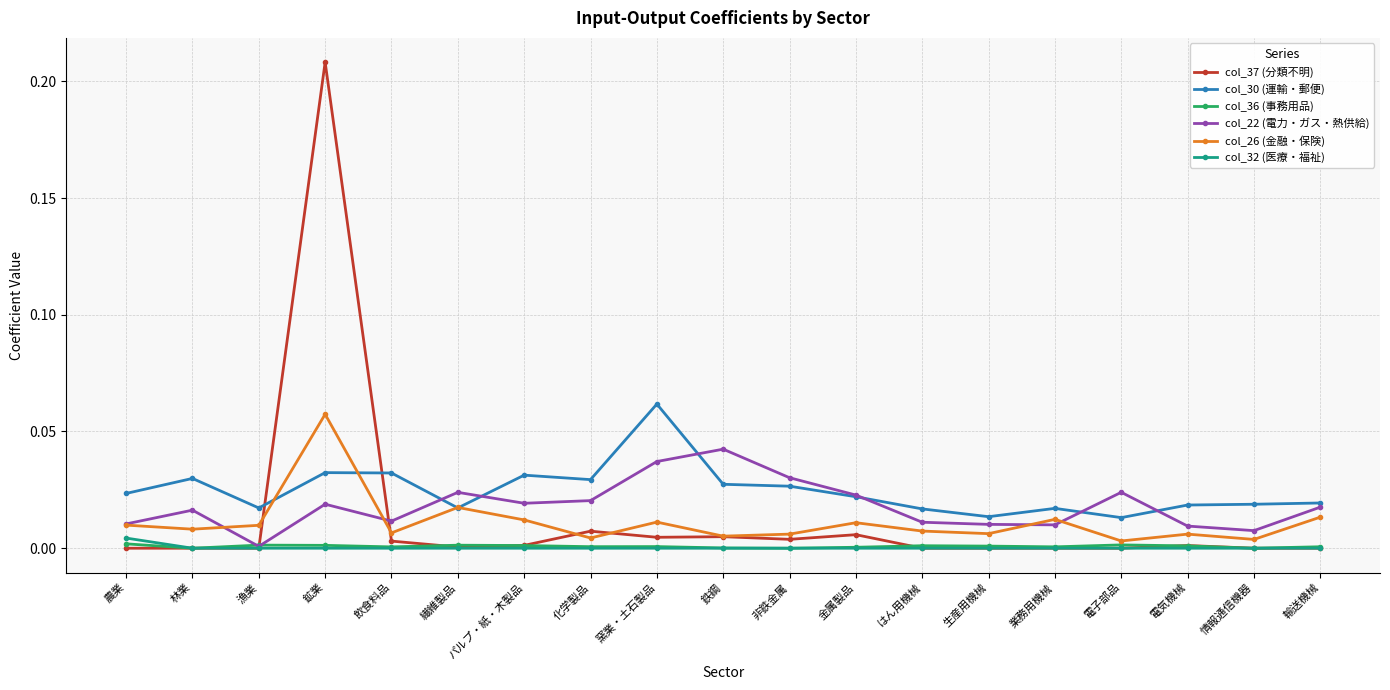

True or false: col_37 (分類不明) and col_30 (運輸・郵便) intersect in this chart.

True